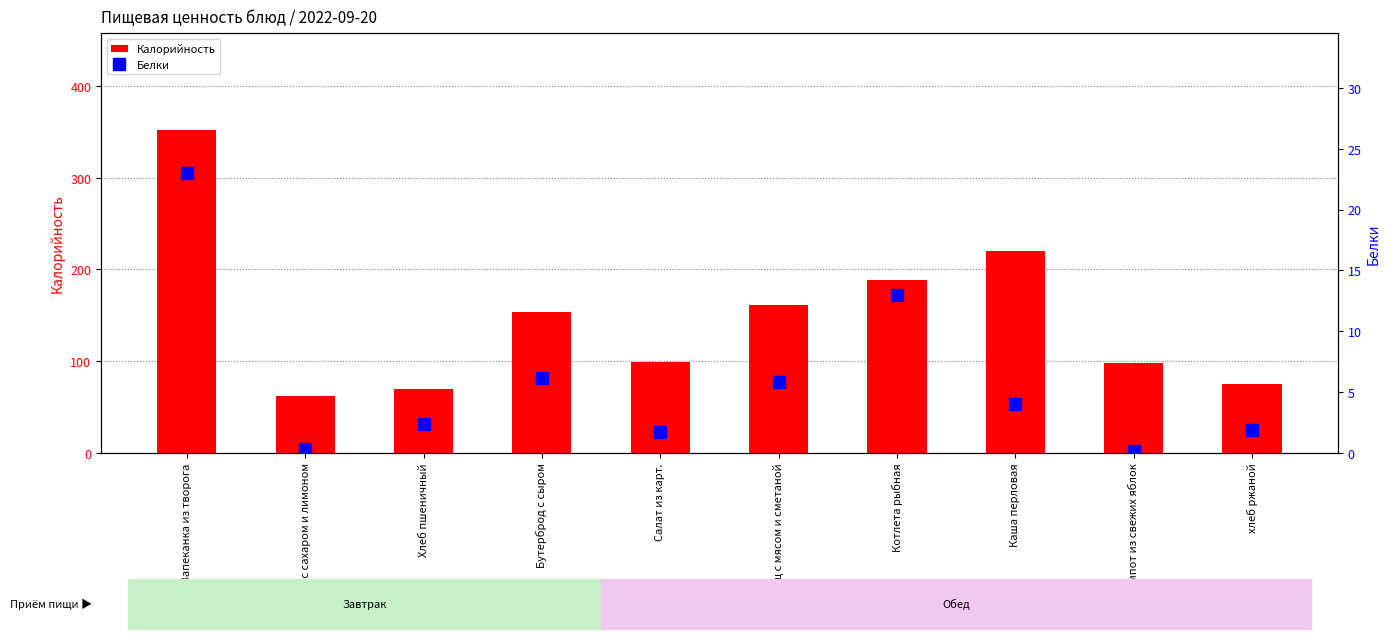

Which series has the largest range (max minus min)?

Калорийность